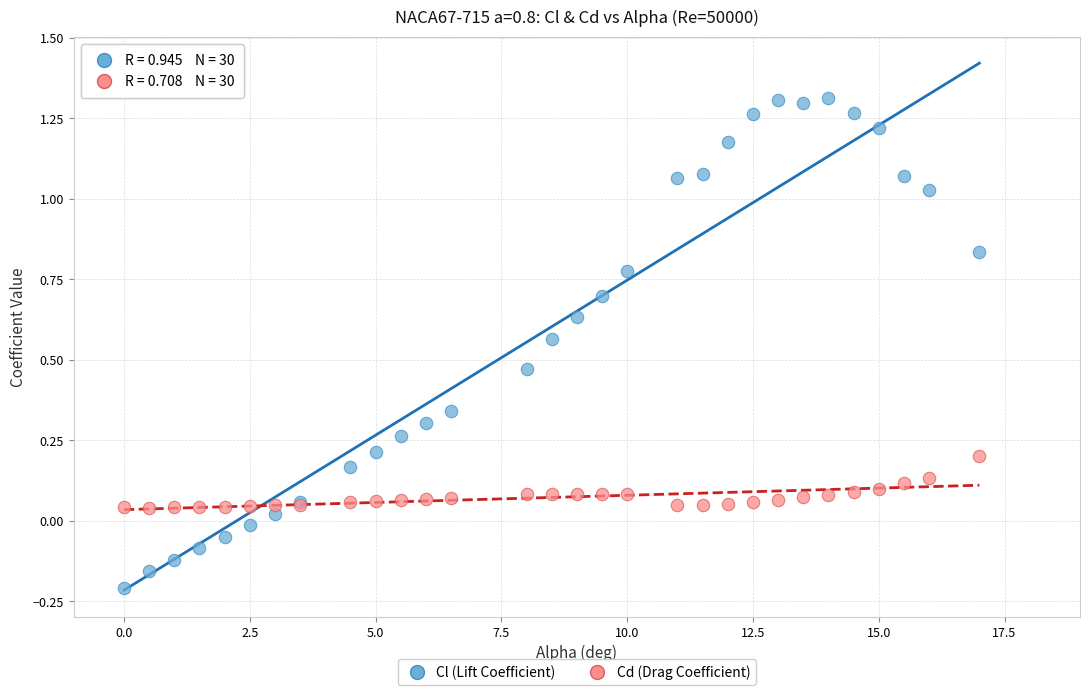

Which series reaches the maximum Y coordinate?

Cl (Lift Coefficient)